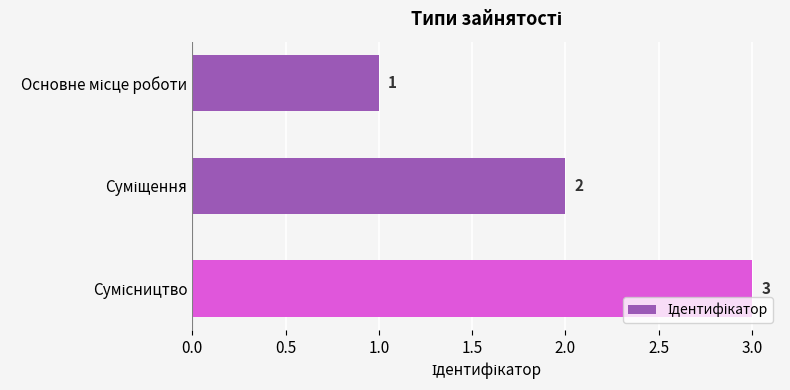

Count the values in the range 1 to 3.

3